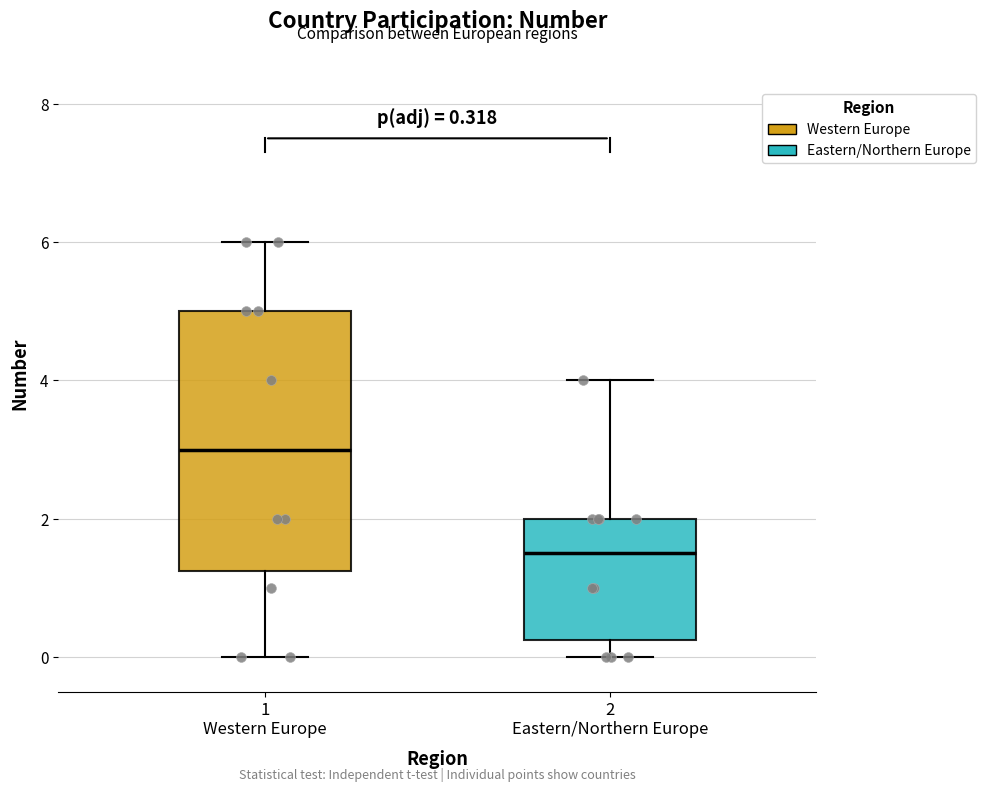

Which box is the tallest, from its lower edge to its upper edge?

1 Western Europe